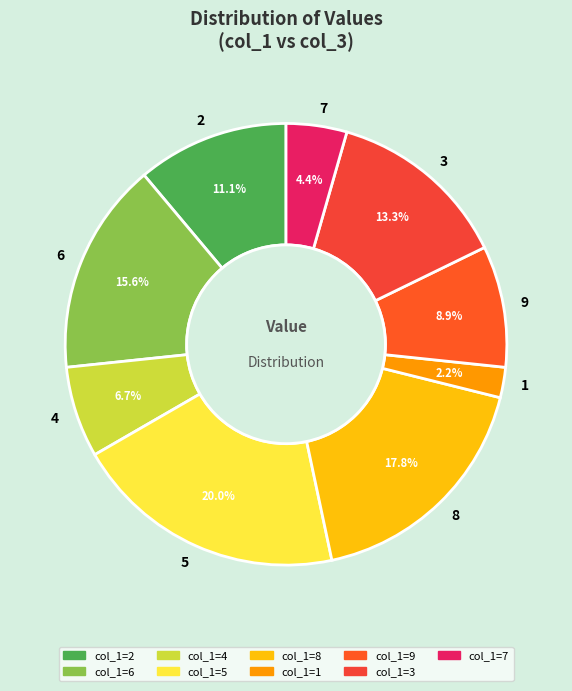

To the nearest percent, what is the combined percentage of 9 and 7?

13%